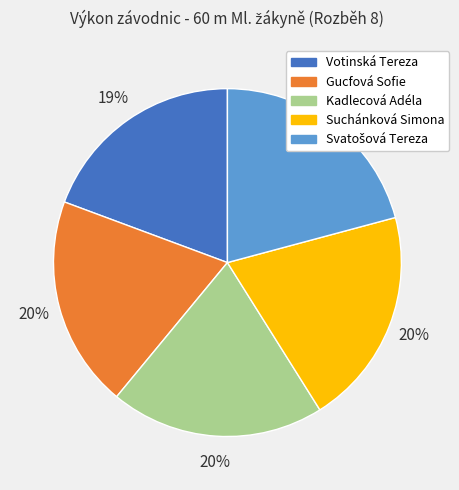

Is the sum of Votinská Tereza and Kadlecová Adéla greater than half?

No